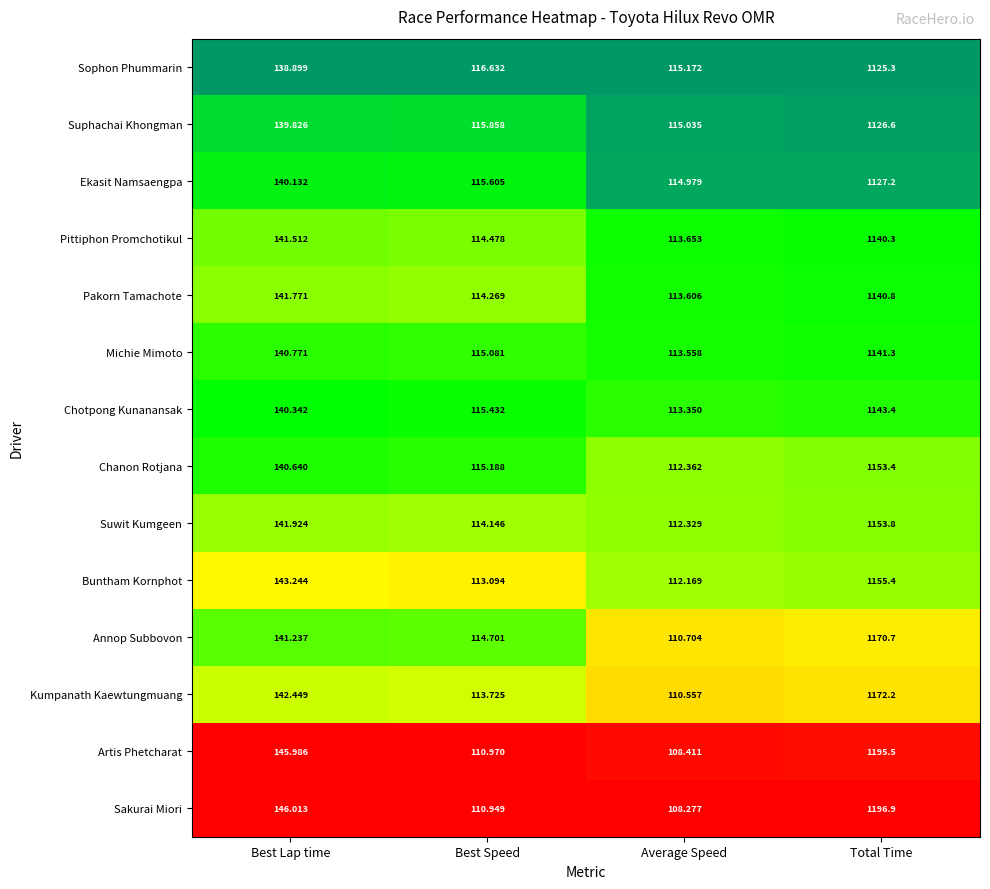

Which series has the widest spread of values?

Sakurai Miori